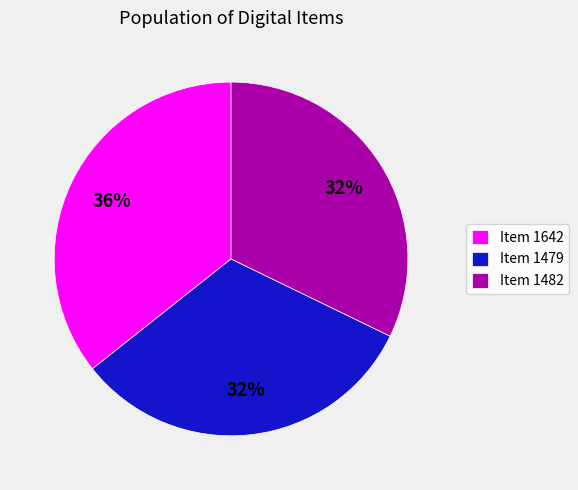

Combined, do Item 1479 and Item 1482 account for over 50%?

Yes